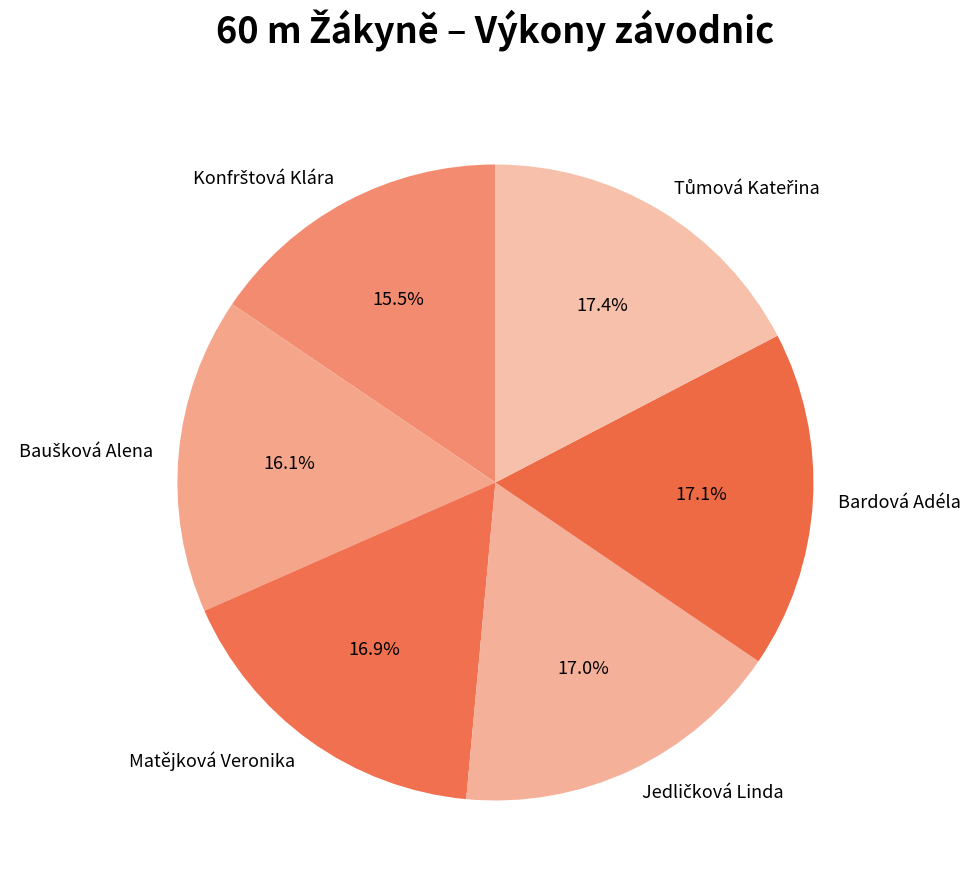

What portion of the pie excludes Matějková Veronika?

83.1%